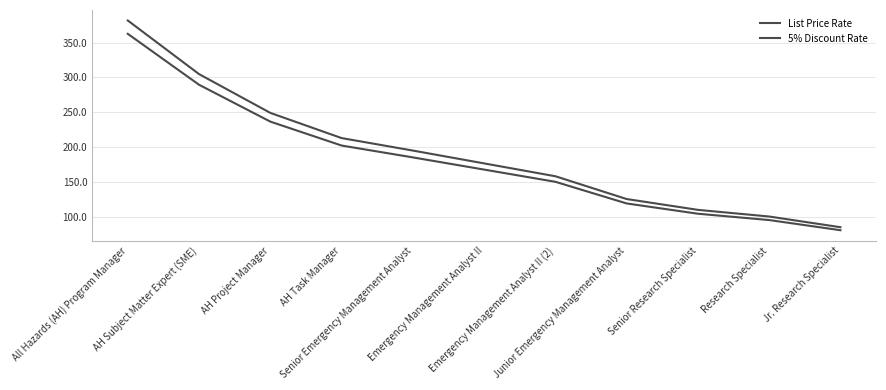

What is the label of the 3rd point from the left?

AH Project Manager